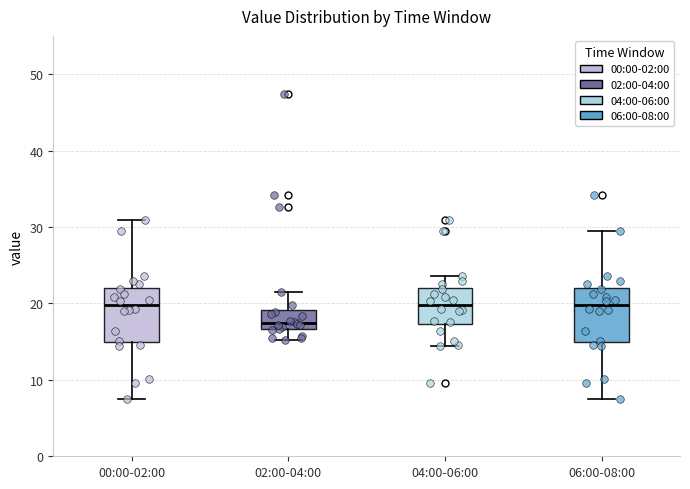

Where is the upper edge of the box for 04:00-06:00 on the y-axis? The values are not printed on the chart, so give them approximately, as read against the axis.

22